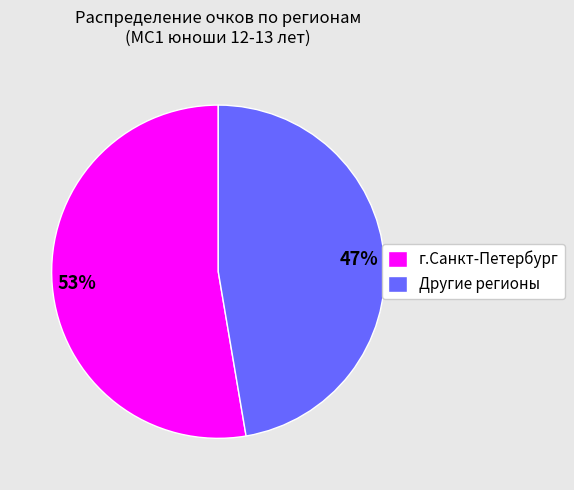

The Другие регионы slice represents 47% of the pie. True or false?

True